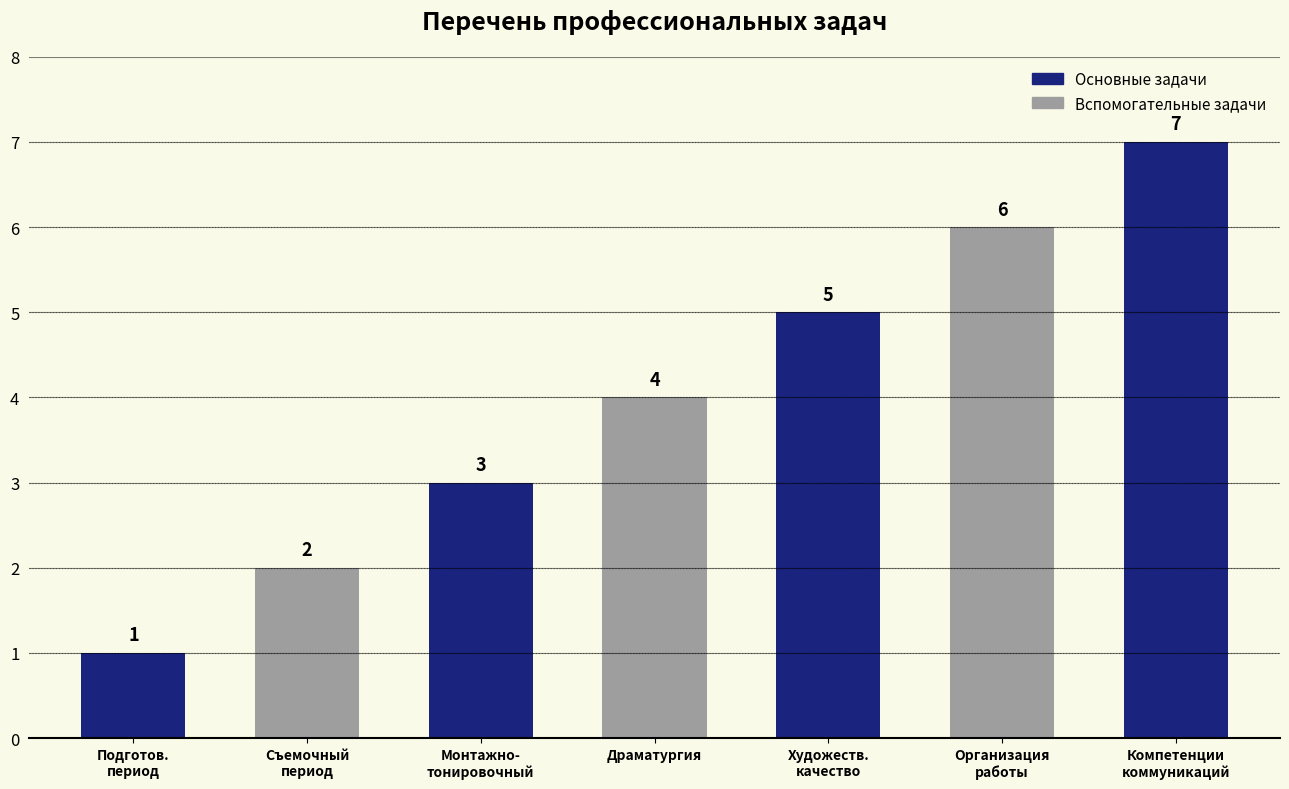

Rank the categories by value from highest to lowest.

Компетенции
коммуникаций, Организация
работы, Художеств.
качество, Драматургия, Монтажно-
тонировочный, Съемочный
период, Подготов.
период